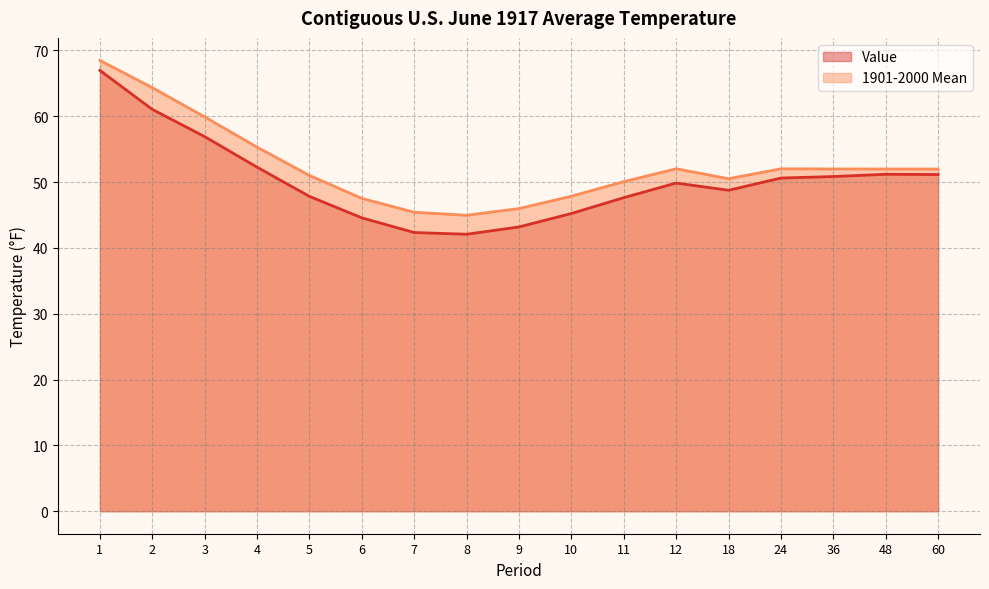

Reading left to right, extract all data points from this chart.

Value: 67.0	61.0	56.9	52.3	47.8	44.6	42.3	42.1	43.2	45.2	47.6	49.9	48.8	50.6	50.9	51.2	51.1
1901-2000 Mean: 68.5	64.3	59.9	55.3	51.0	47.5	45.4	45.0	46.0	47.9	50.1	52.0	50.5	52.0	52.0	52.0	52.0